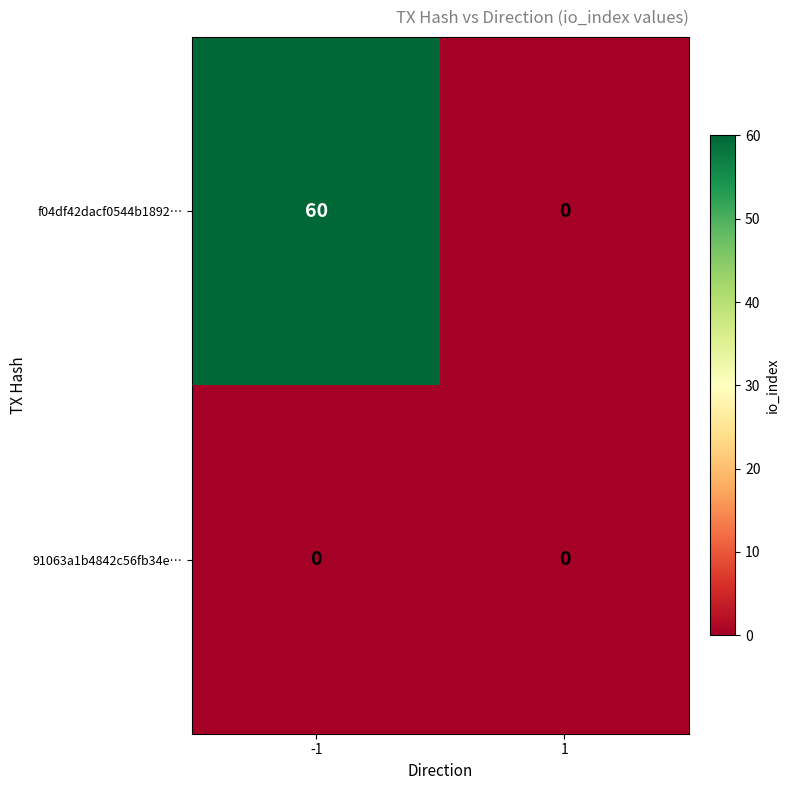

List the series in order of their peak value, highest first.

f04df42dacf0544b1892…, 91063a1b4842c56fb34e…